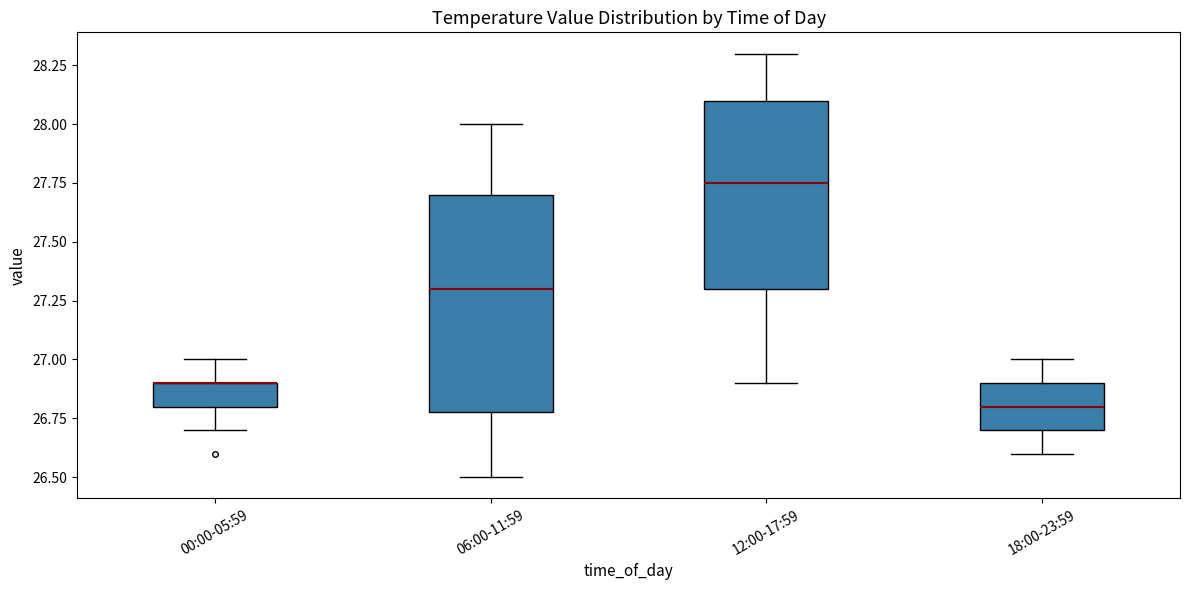

Where does the upper whisker of the box for 12:00-17:59 end on the y-axis? The values are not printed on the chart, so give them approximately, as read against the axis.

28.30